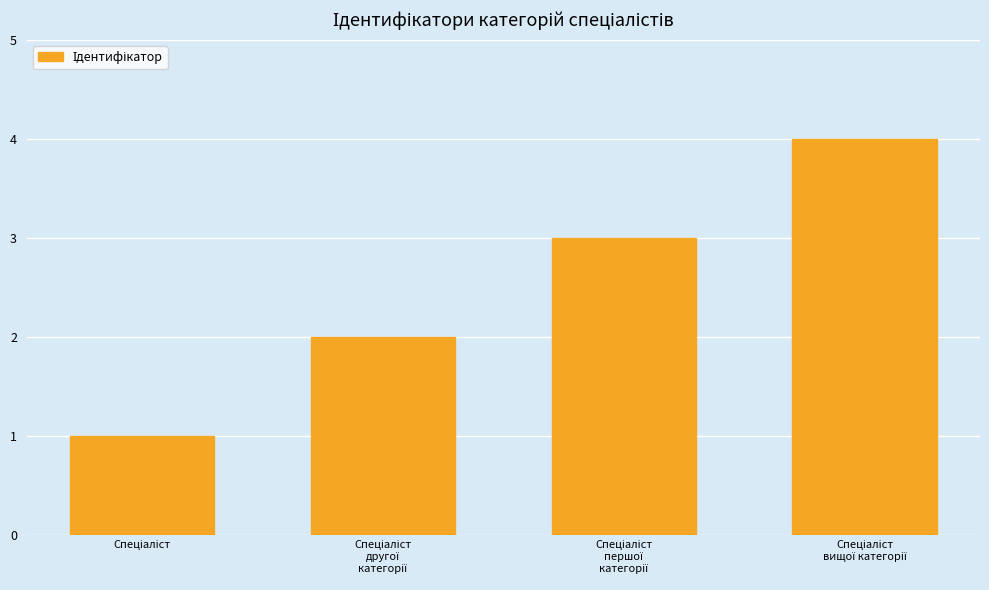

How many distinct data groups are displayed?

1